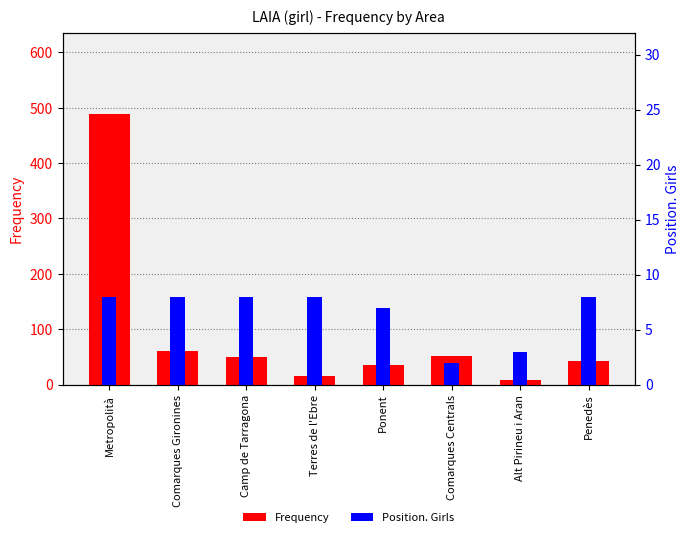

Read the Position. Girls value at Metropolità.

8